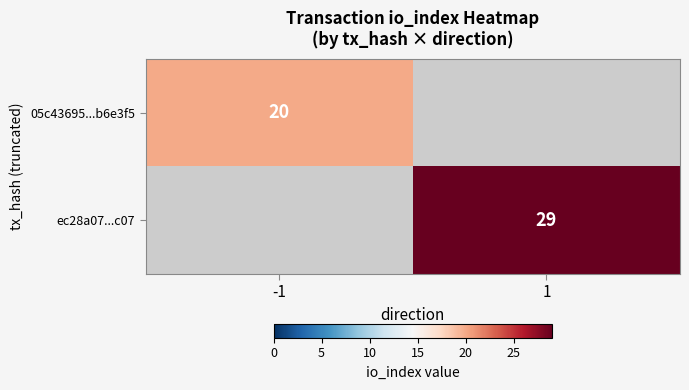

True or false: ec28a07...c07 has a value of 29 at 1.

True